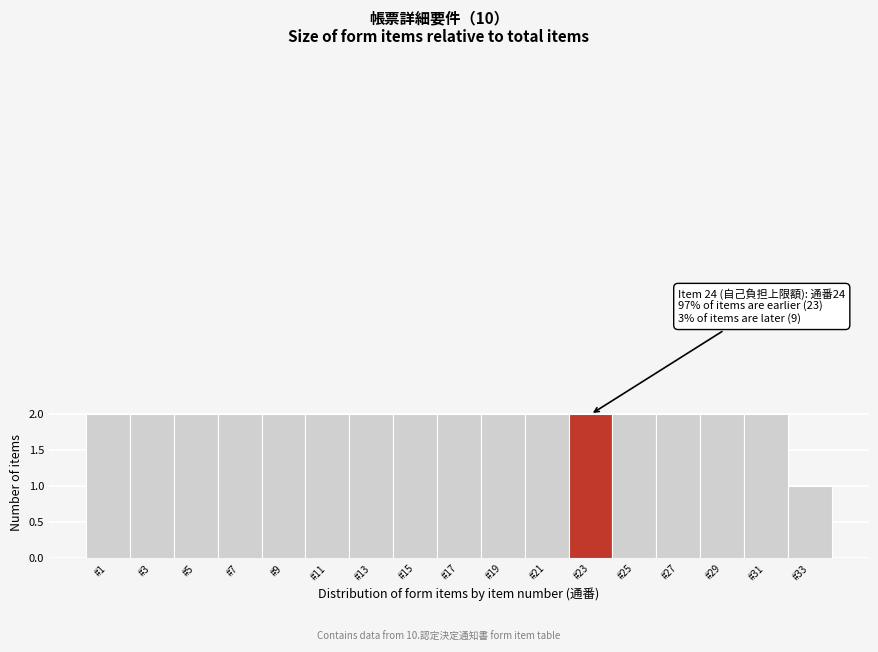

Reading left to right, transcribe all the data shown in this chart.

2	2	2	2	2	2	2	2	2	2	2	2	2	2	2	2	1